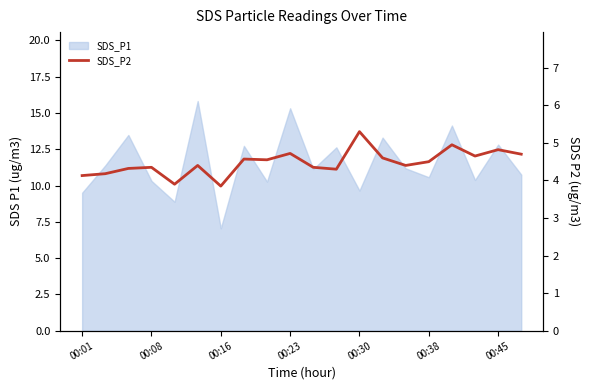

Where does the data first go above 4?

00:01